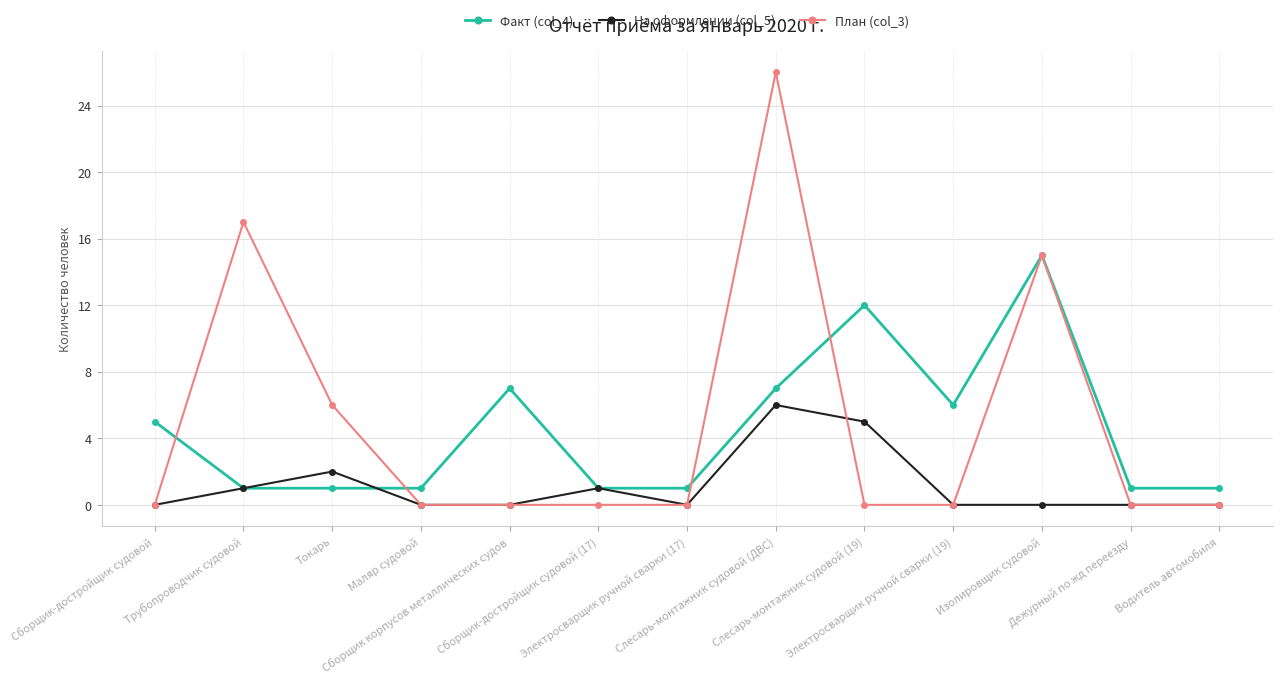

At which label does На оформлении (col_5) reach its peak?

Слесарь-монтажник судовой (ДВС)